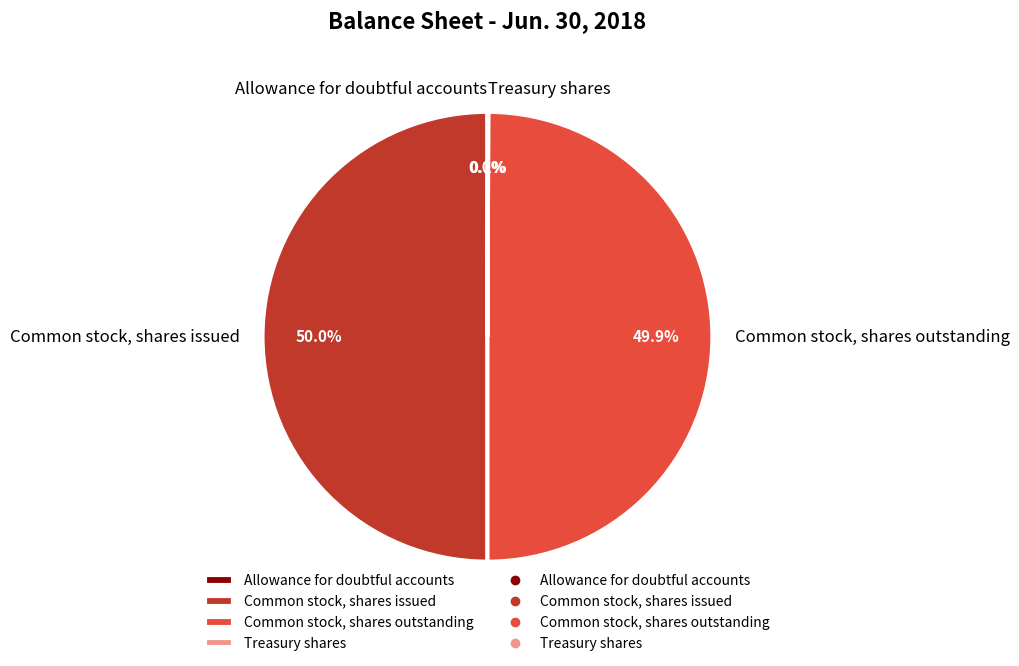

What portion of the pie excludes Common stock, shares outstanding?

50.1%